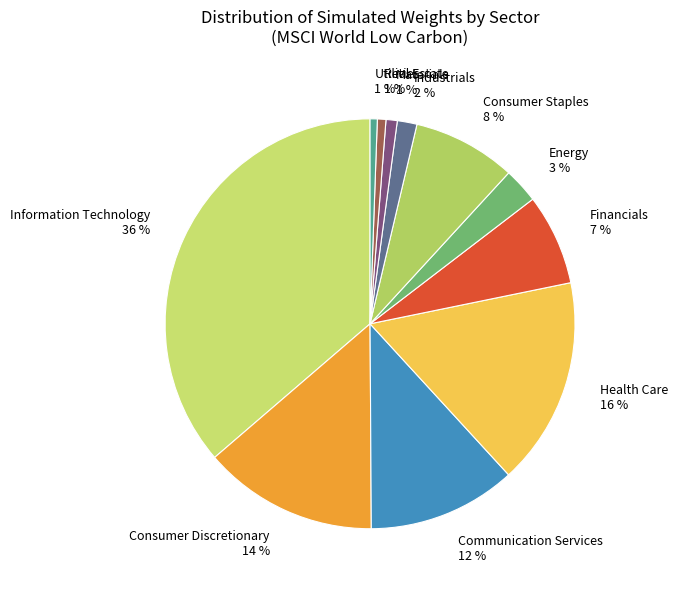

Does Energy represent more than half of the total?

No